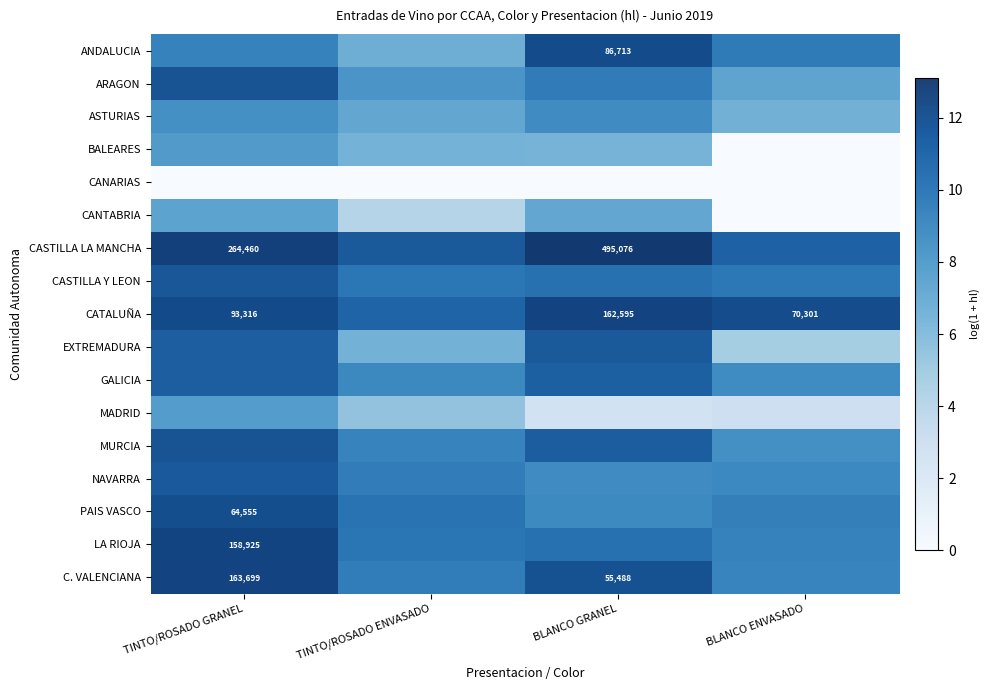

What is the difference between the highest and lowest values at BLANCO ENVASADO?

11.2